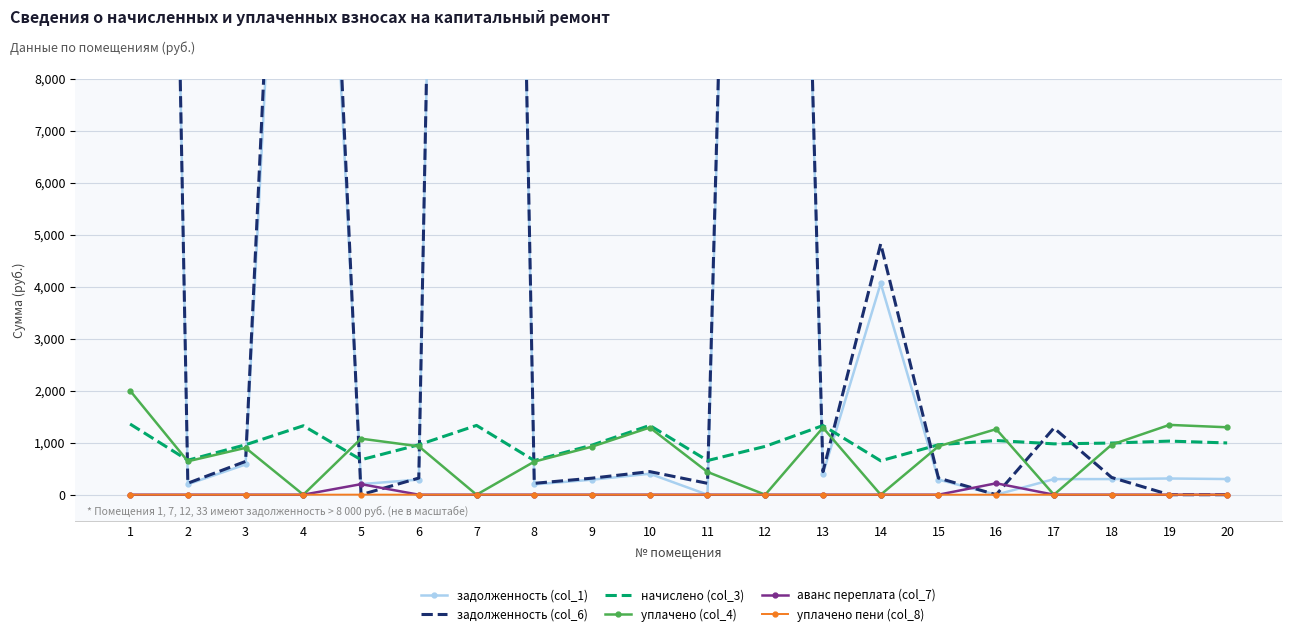

At which category does the chart reach its peak across all series?

1